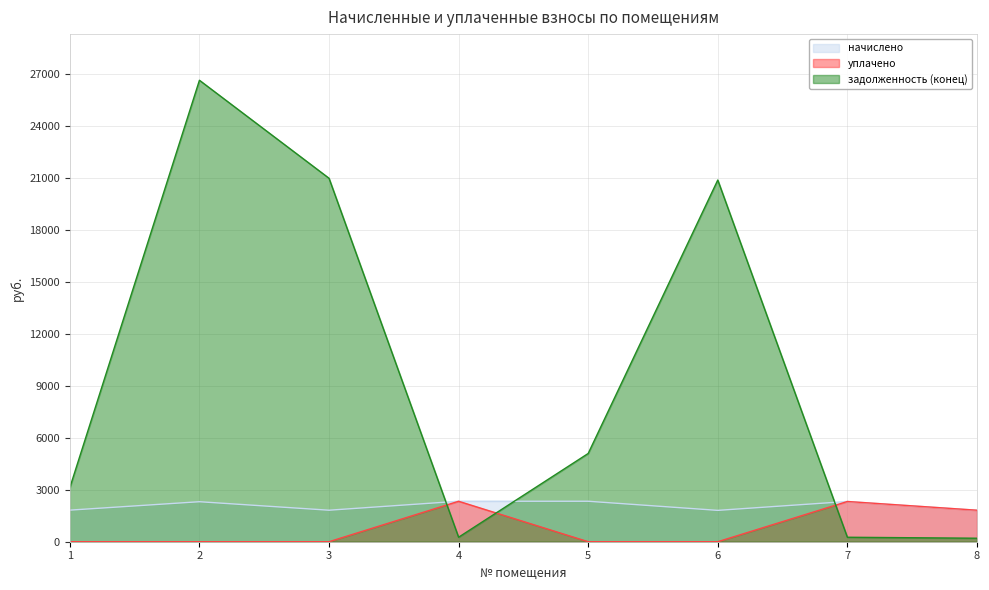

How many lines are shown in the chart?

3